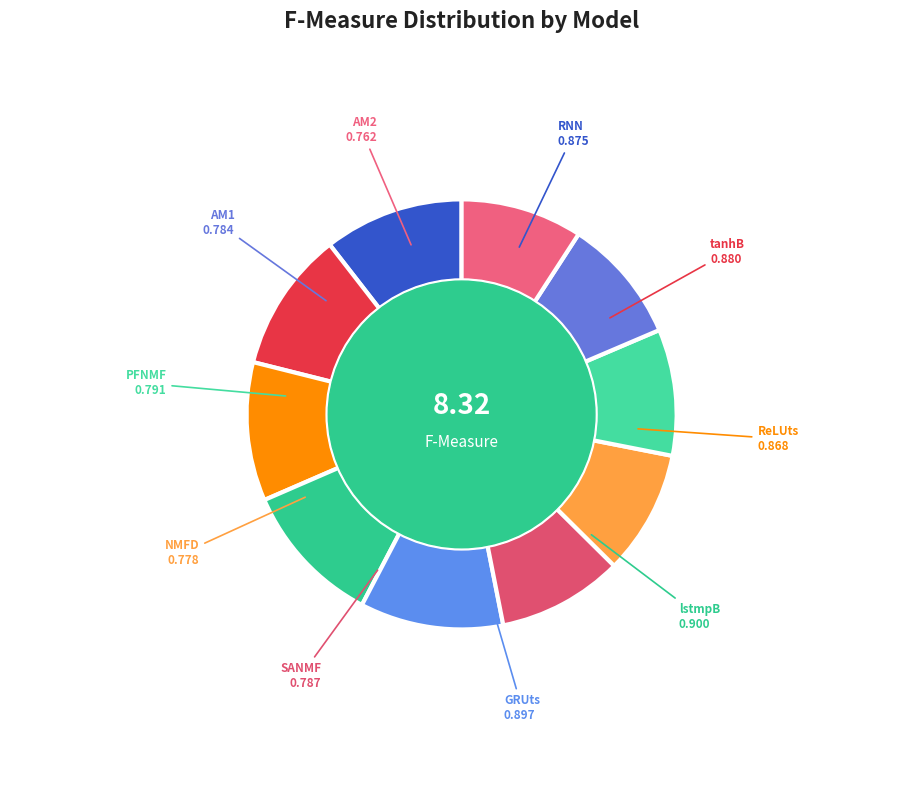

How many segments does this pie chart have?

10